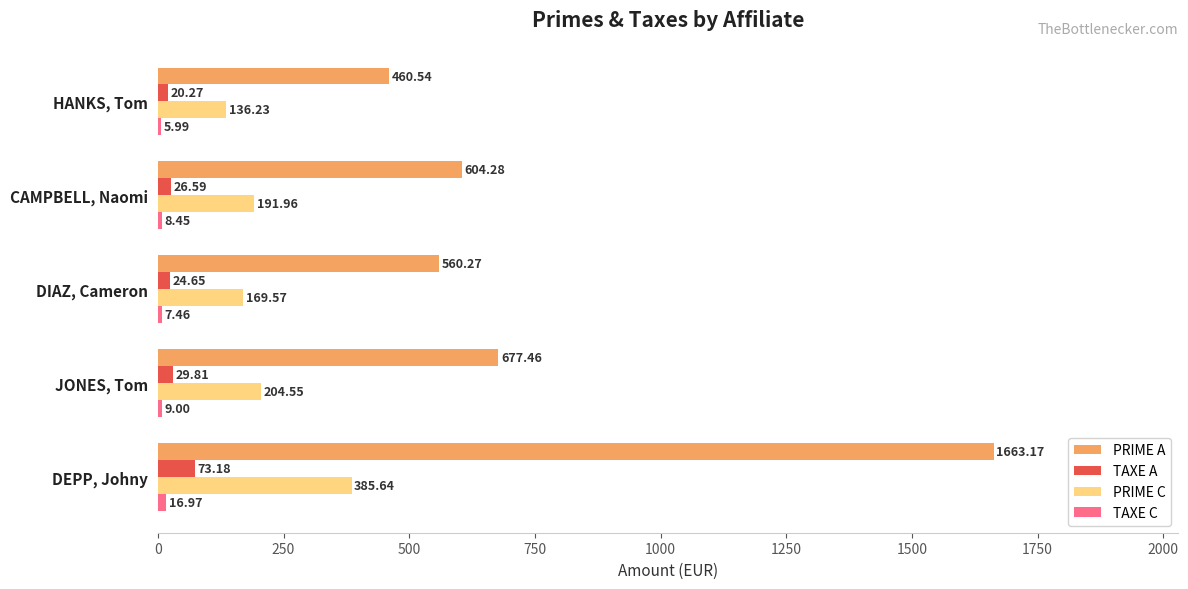

At which label is TAXE A closest to 46?

JONES, Tom